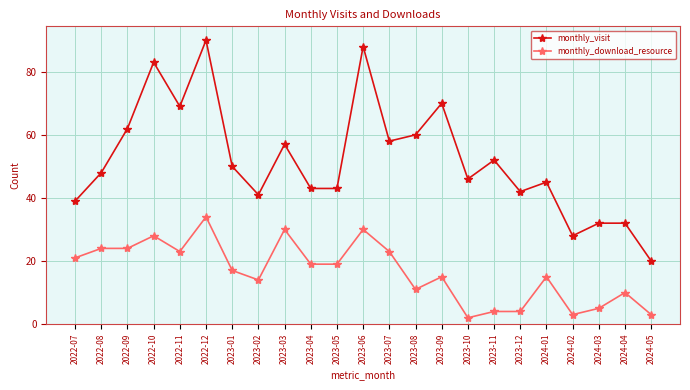

What are all the series names shown in the legend?

monthly_visit, monthly_download_resource